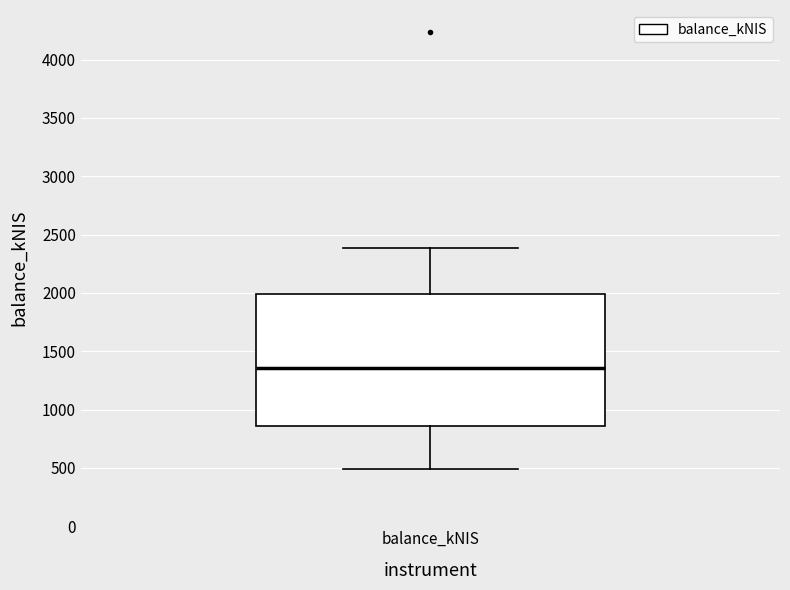

Where does the lower whisker of the box for balance_kNIS end on the y-axis? The values are not printed on the chart, so give them approximately, as read against the axis.

500